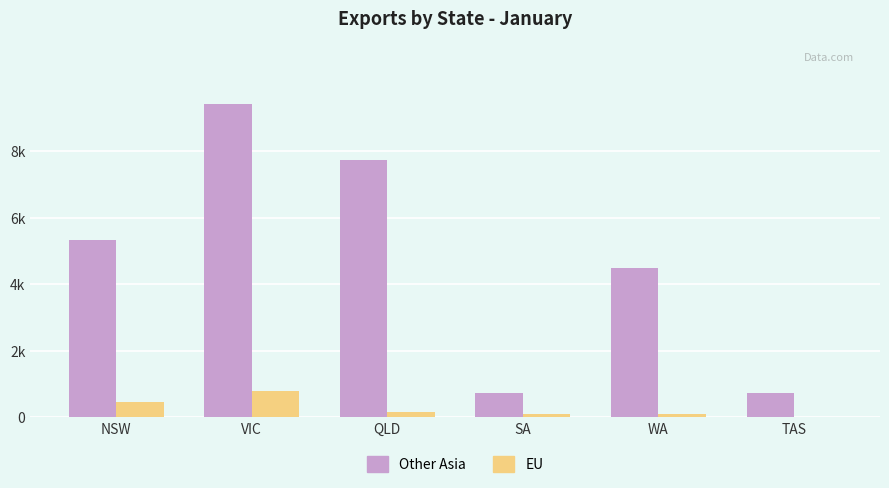

What position from the left is SA?

4